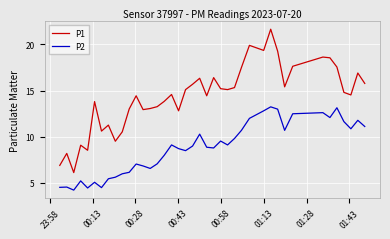

What is the difference between the maximum and minimum values in the P2 series?

9.0